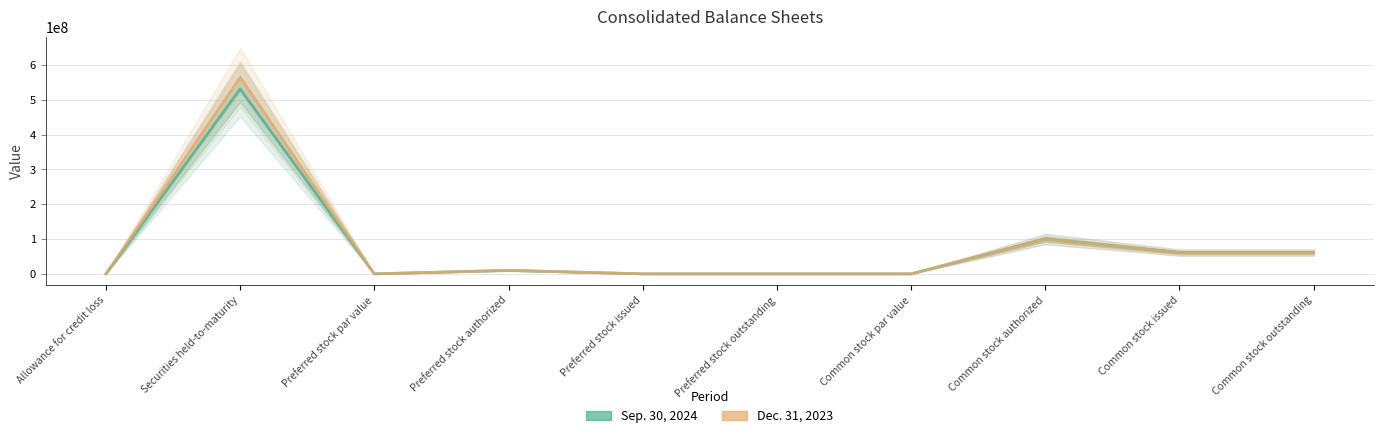

At which category is the sum across all series the highest?

Securities held-to-maturity